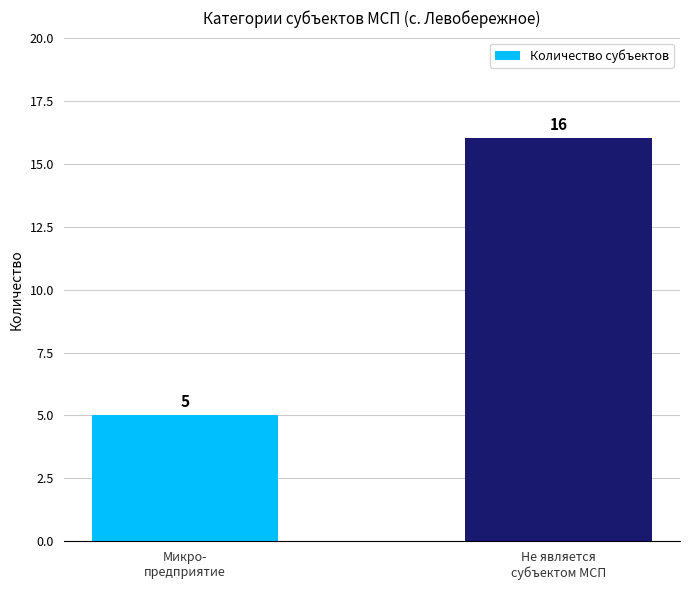

What is the sum of all values?

21